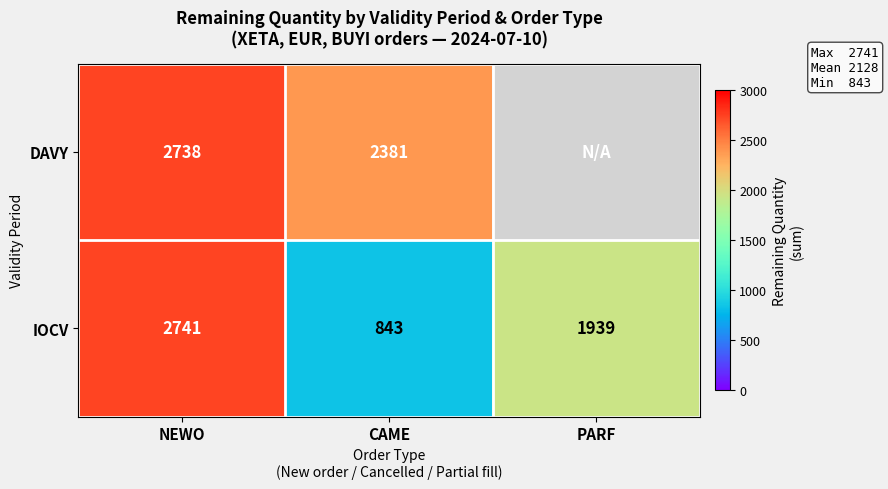

At which category is the sum across all series the highest?

NEWO